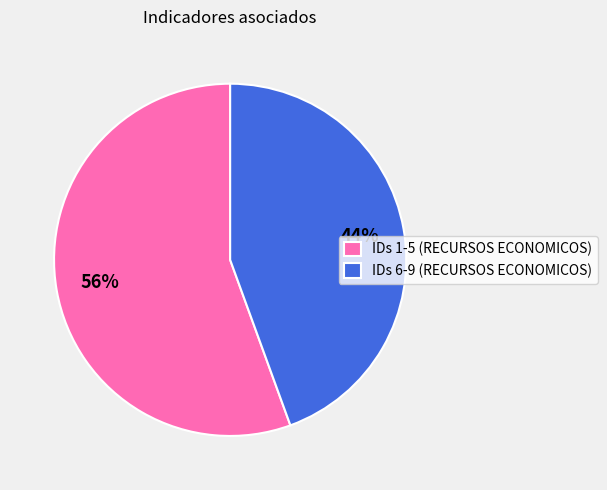

To the nearest percent, what percentage of the pie is IDs 1-5 (RECURSOS ECONOMICOS)?

56%